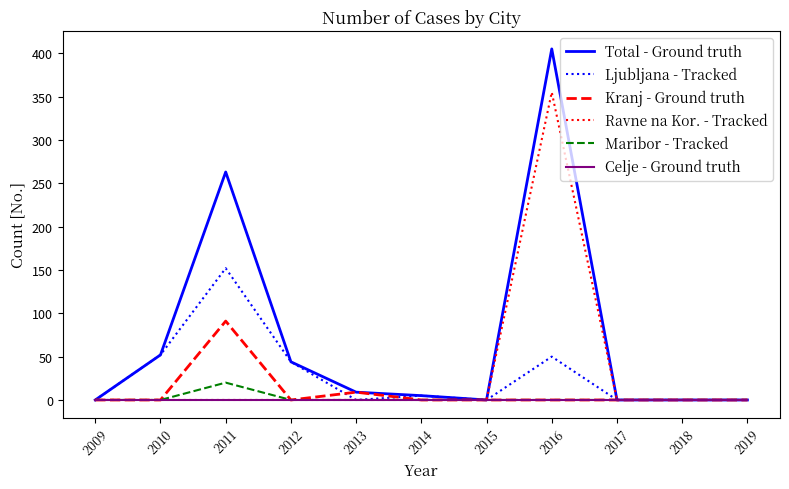

Reading left to right, list all the values displayed in this chart.

Total - Ground truth: 0	52	263	44	9	5	0	405	0	0	0
Ljubljana - Tracked: 0	52	152	44	0	5	0	50	0	0	0
Kranj - Ground truth: 0	0	91	0	9	0	0	0	0	0	0
Ravne na Kor. - Tracked: 0	0	0	0	0	0	0	355	0	0	0
Maribor - Tracked: 0	0	20	0	0	0	0	0	0	0	0
Celje - Ground truth: 0	0	0	0	0	0	0	0	0	0	0